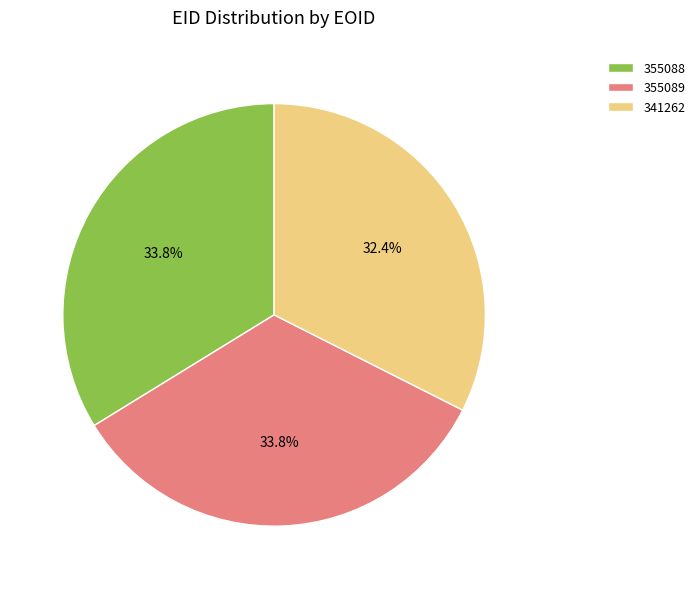

Which slice is the smallest?

341262